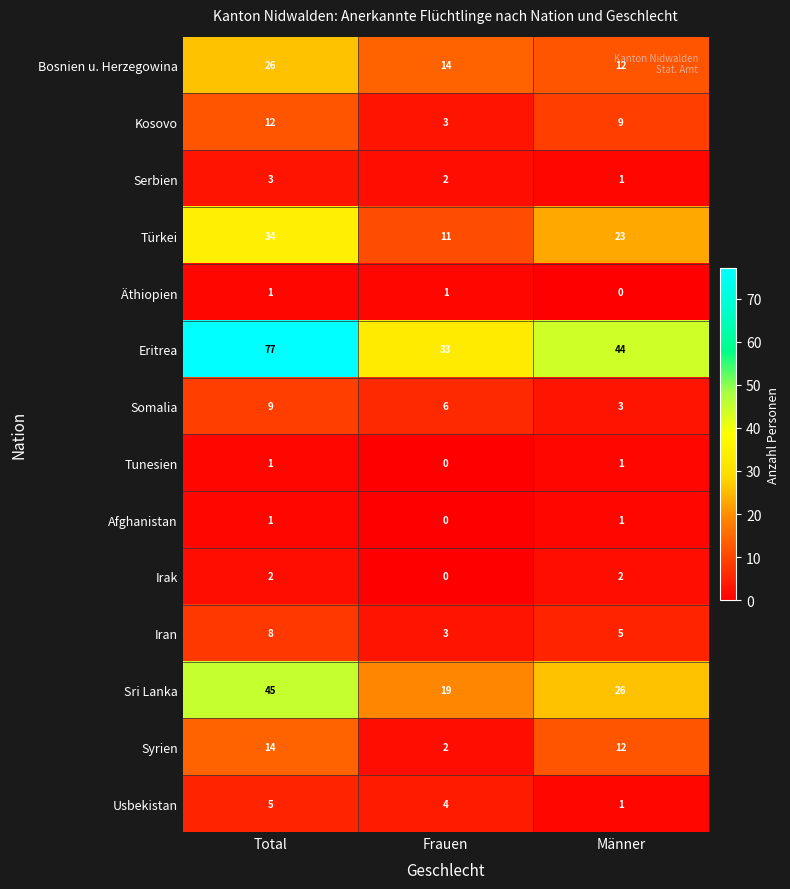

Which category has the highest value across all series?

Total